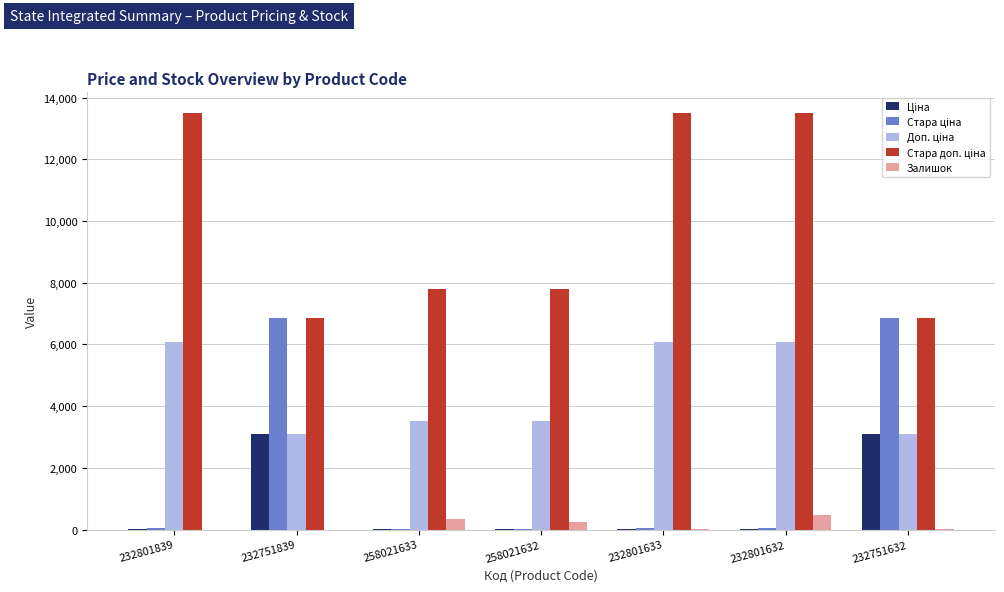

Between 258021633 and 232751632, which is larger?

232751632